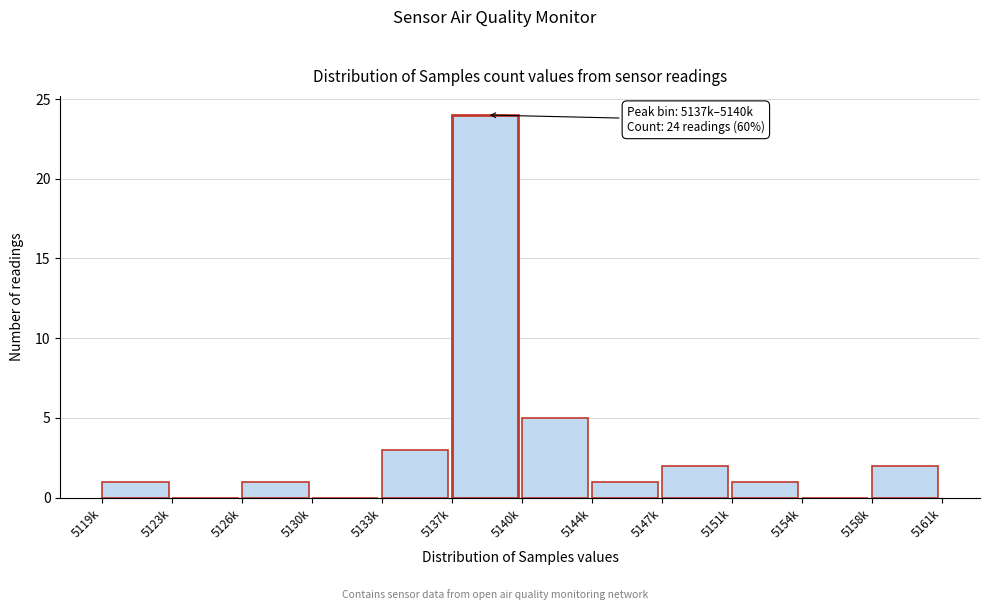

Reading right to left, transcribe all the data shown in this chart.

5158k=2	5154k=0	5151k=1	5147k=2	5144k=1	5140k=5	5137k=24	5133k=3	5130k=0	5126k=1	5123k=0	5119k=1